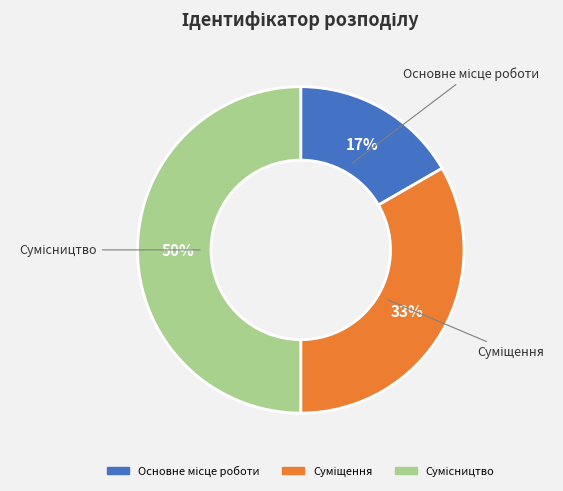

To the nearest percent, what is the average slice percentage?

33%